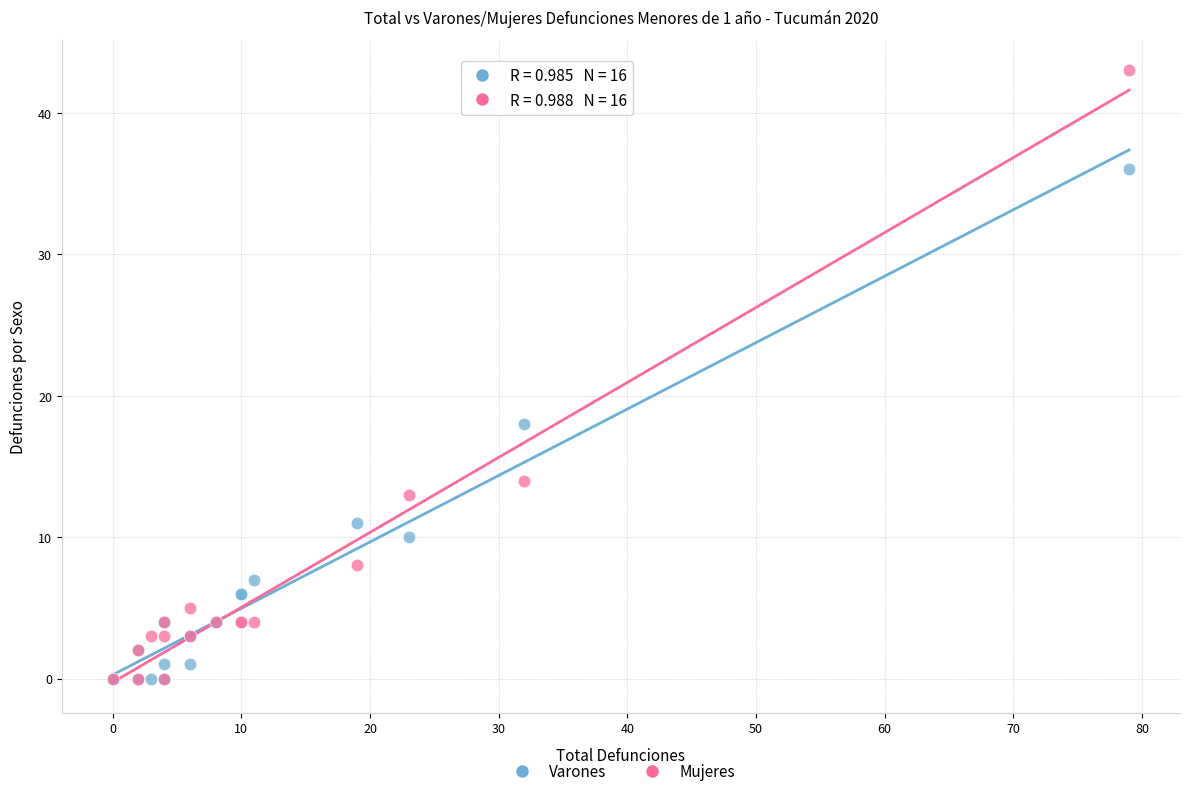

Across all series, what Y value is closest to 21?

18